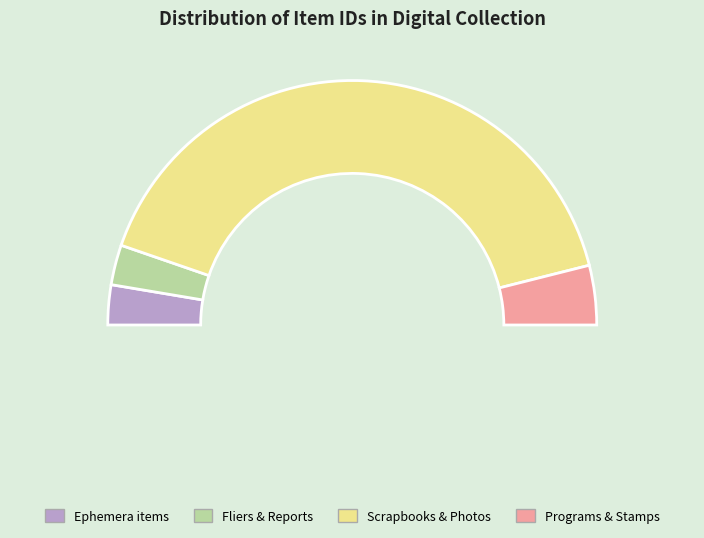

Does r02h02-00-002 represent more than half of the total?

No